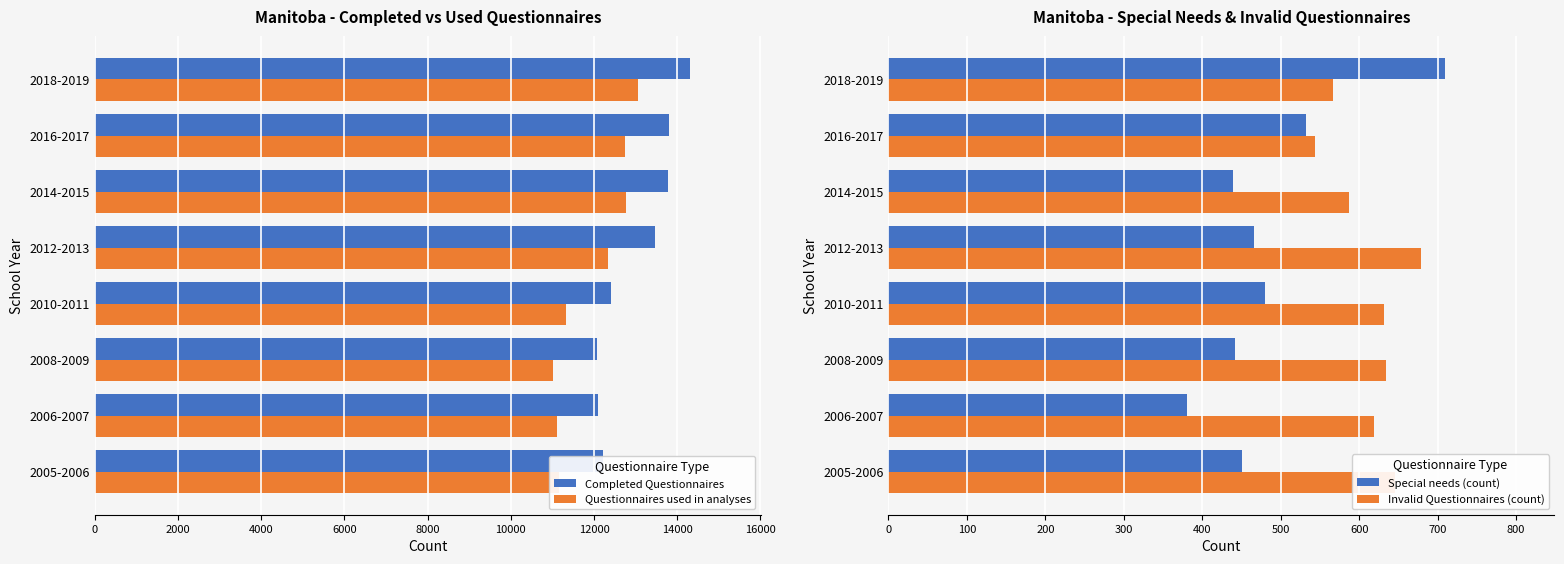

Reading right to left, extract all data points from this chart.

Completed Questionnaires: 14297	13813	13776	13467	12408	12069	12092	12214
Questionnaires used in analyses: 13047	12755	12767	12344	11327	11018	11116	11148
Special needs (count): 709	532	439	466	480	442	381	451
Invalid Questionnaires (count): 567	544	587	679	631	634	619	646